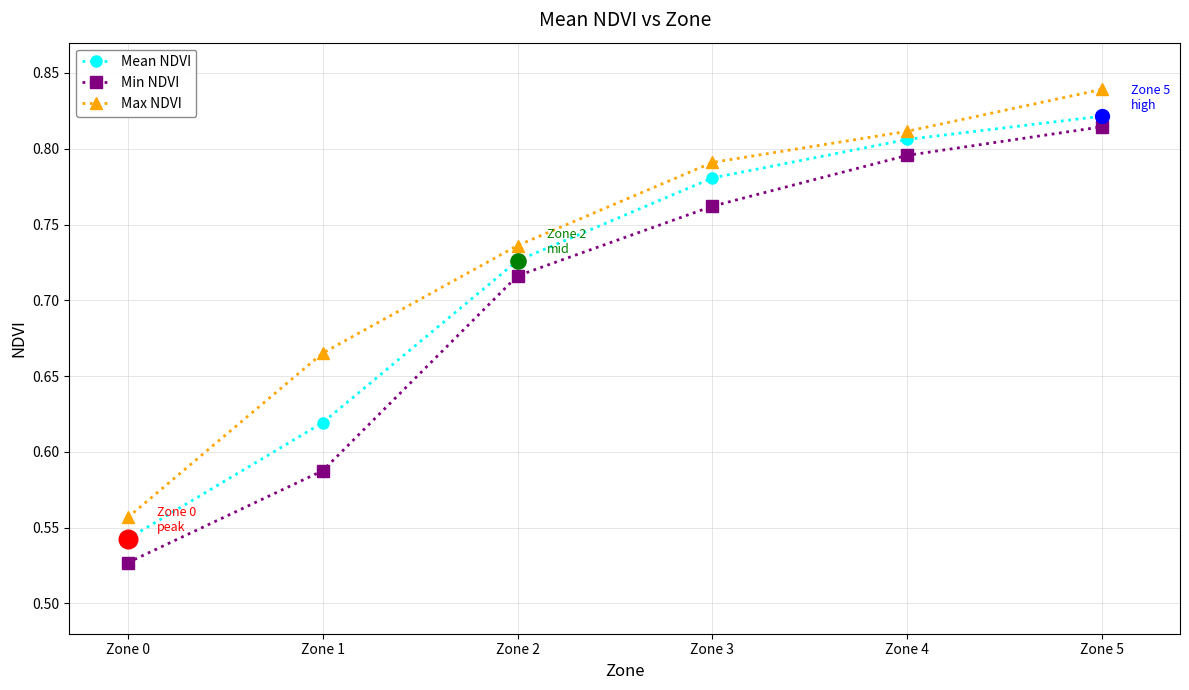

At which category is the sum across all series the highest?

Zone 5